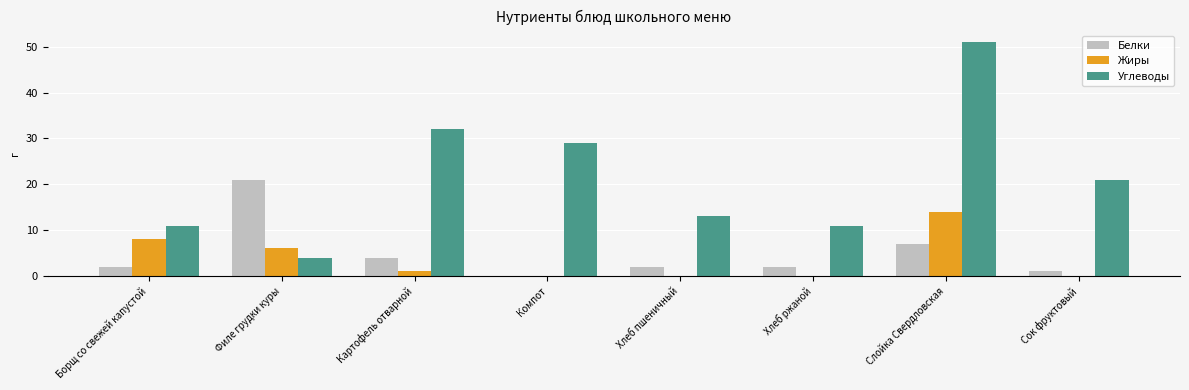

At which label is Белки closest to 10?

Слойка Свердловская